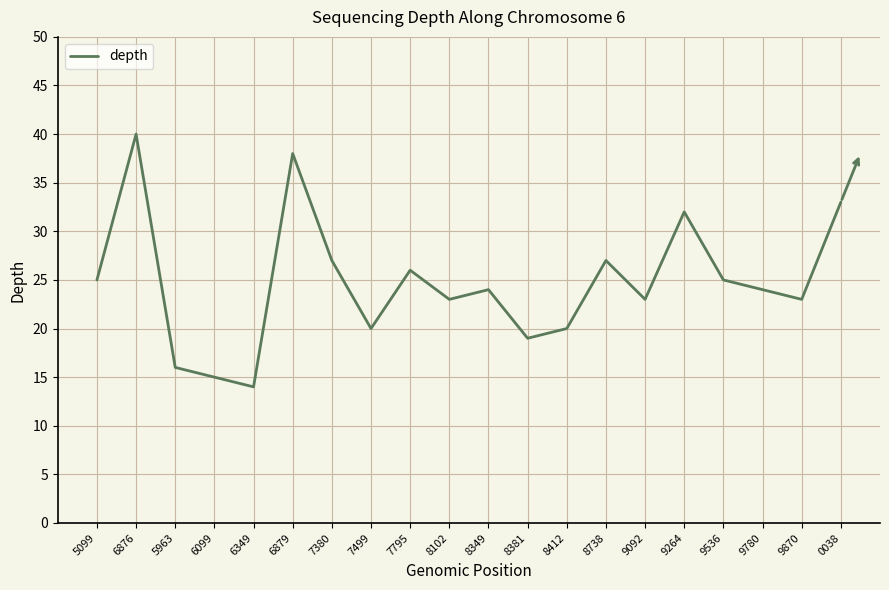

What is the difference between the maximum and minimum values?

26